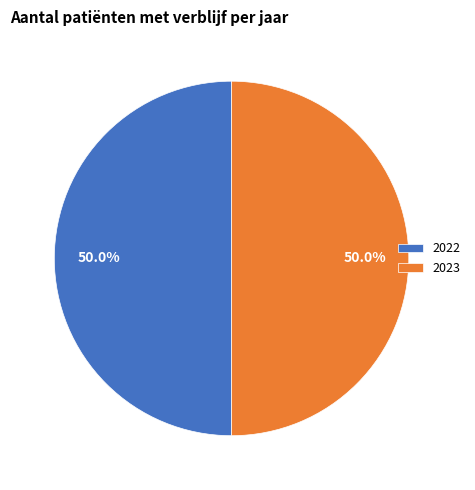

Combined, what portion of the pie is 2022 and 2023?

100.0%